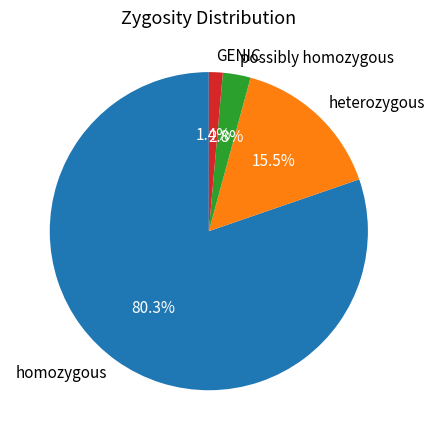

What percentage is the homozygous slice, to the nearest percent?

80%